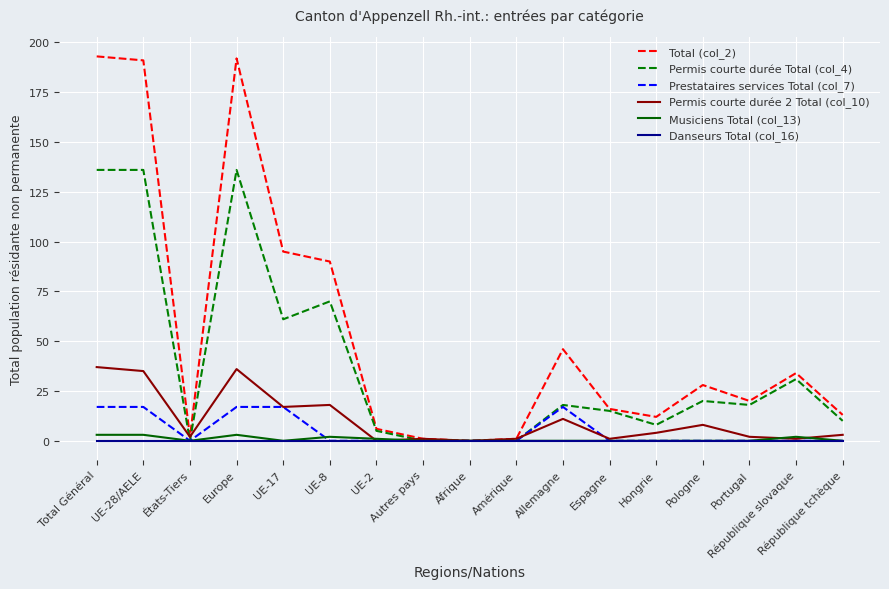

What is the total value across all series at UE-28/AELE?

382